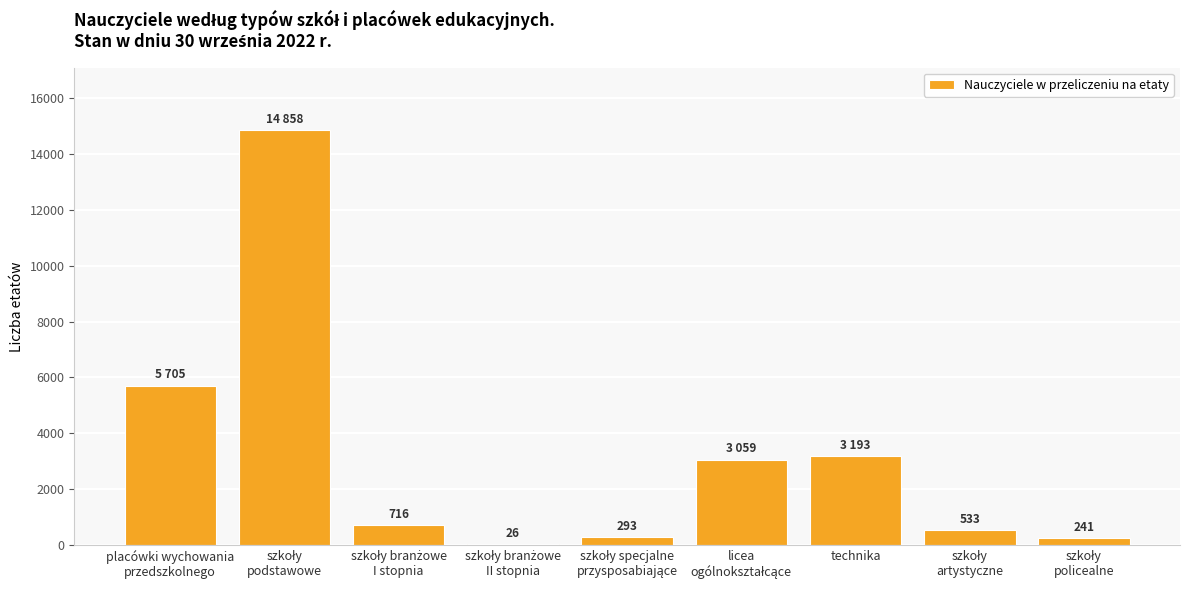

Is it true that the value at technika is 3193?

True